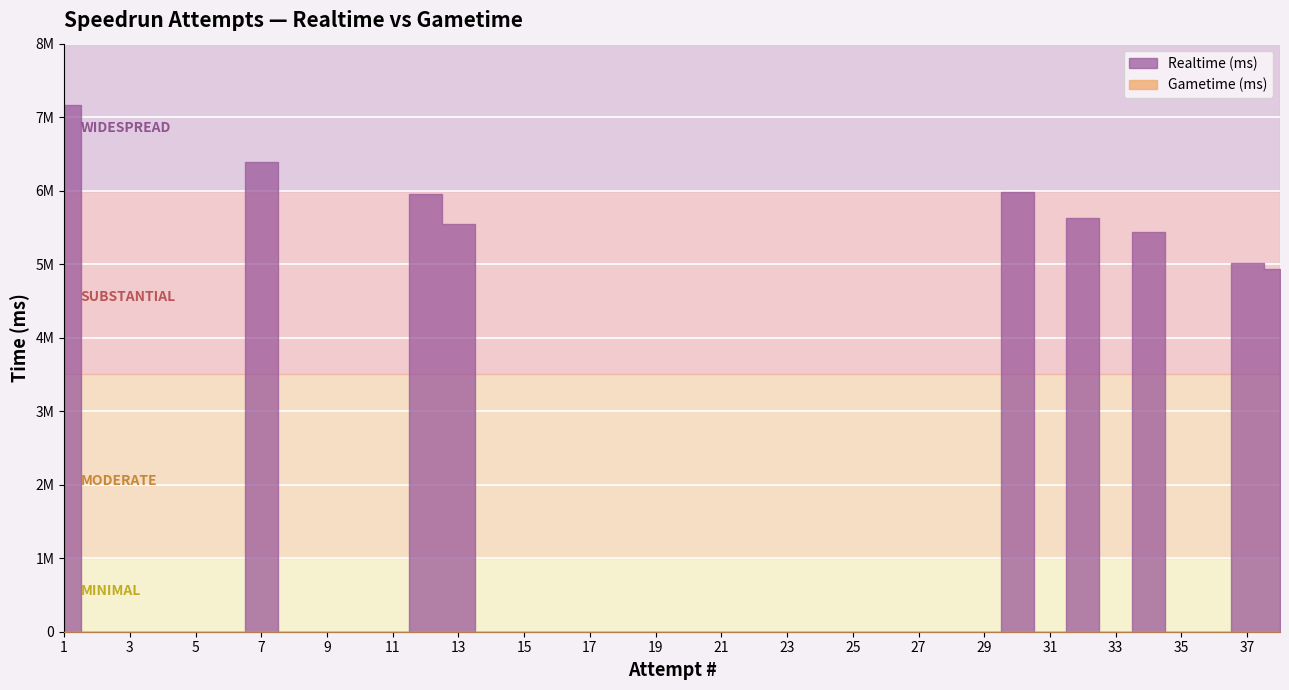

Which series has the widest spread of values?

Realtime (ms)